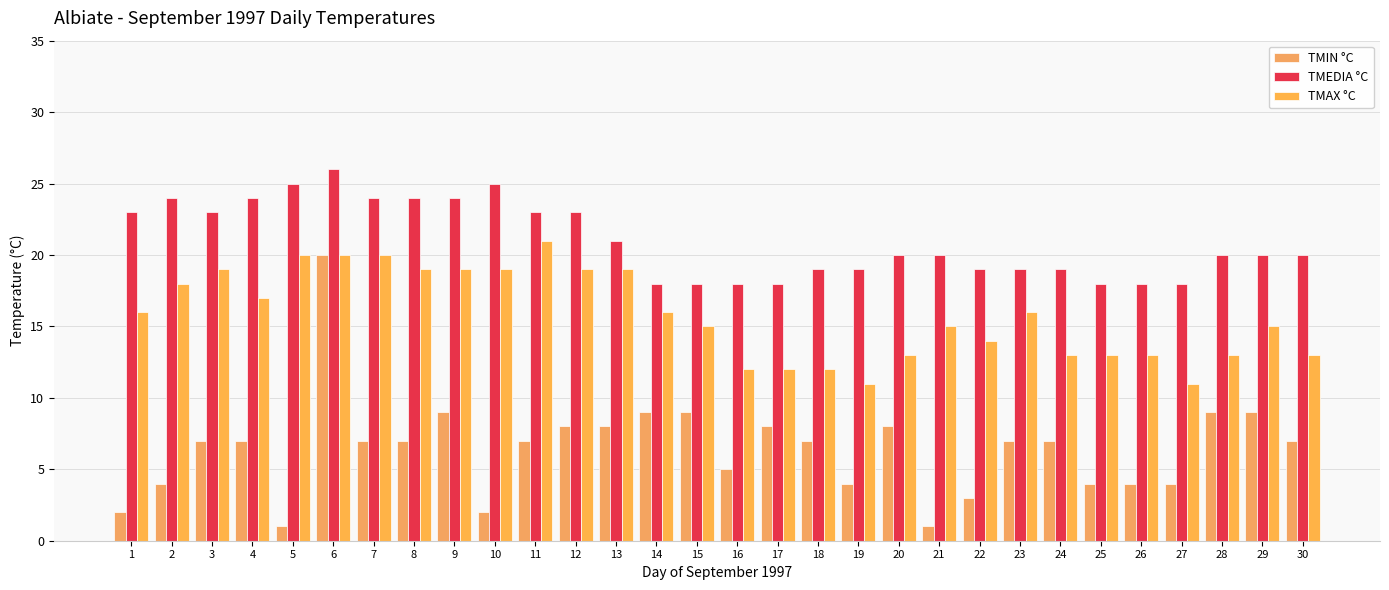

What is the sum of all TMIN °C values?

194